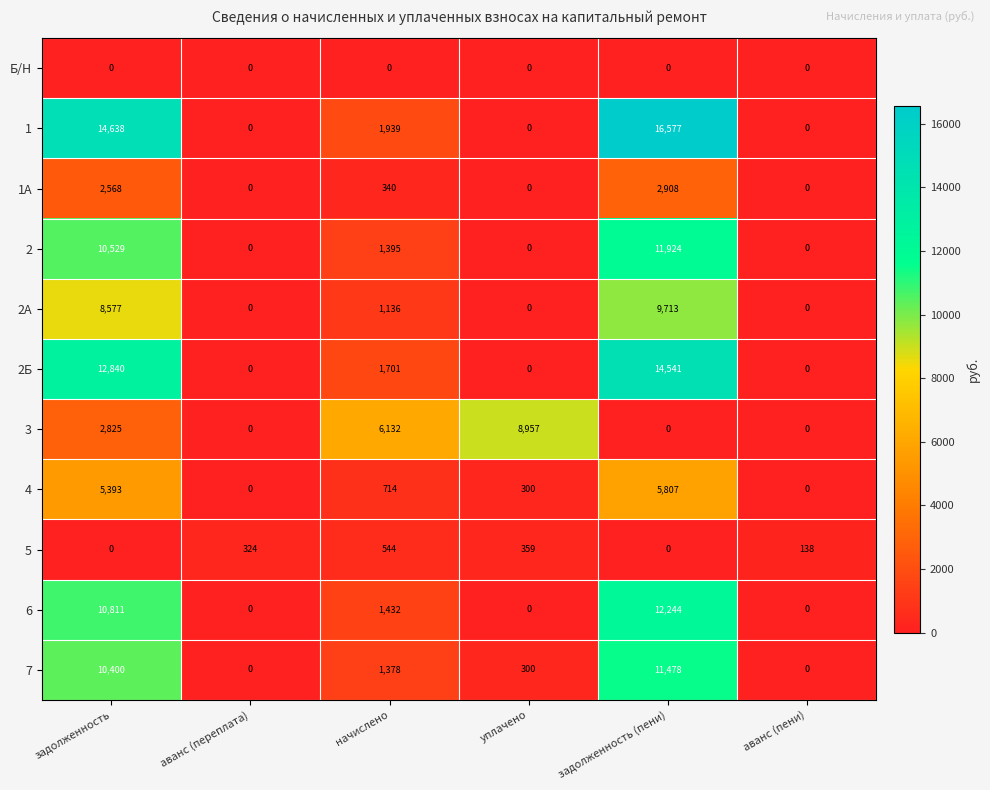

What is the maximum value for 7?

11478